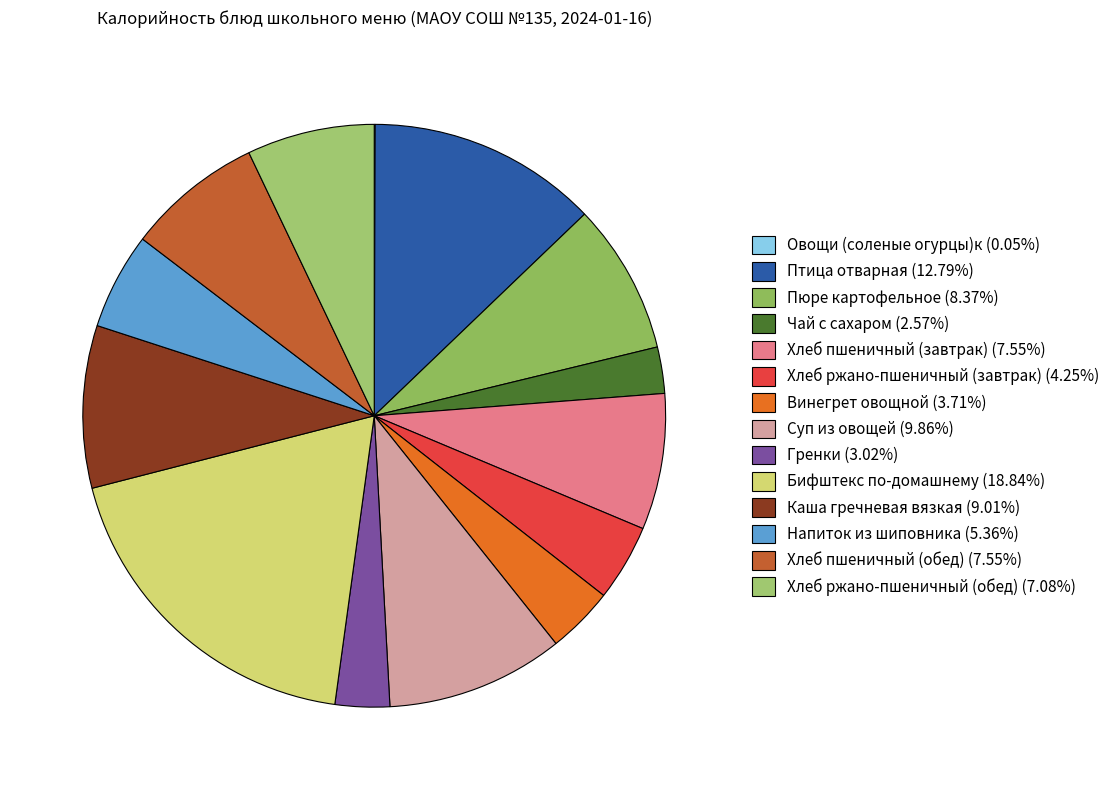

What is the ratio of the value at Хлеб пшеничный (обед) to the value at Винегрет овощной?

2.0